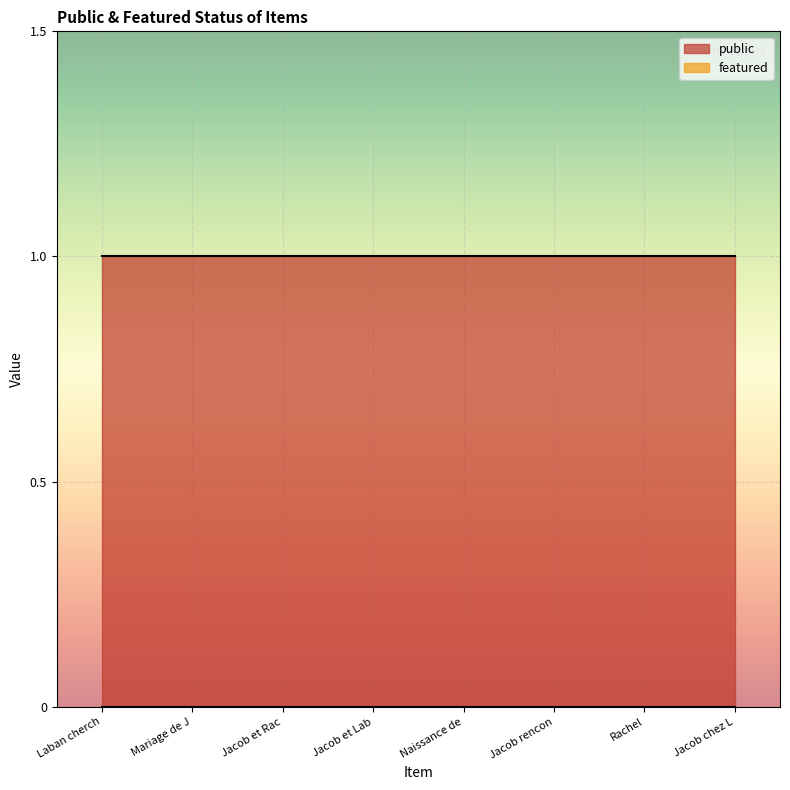

Which label corresponds to the smallest value in the chart?

Laban cherche